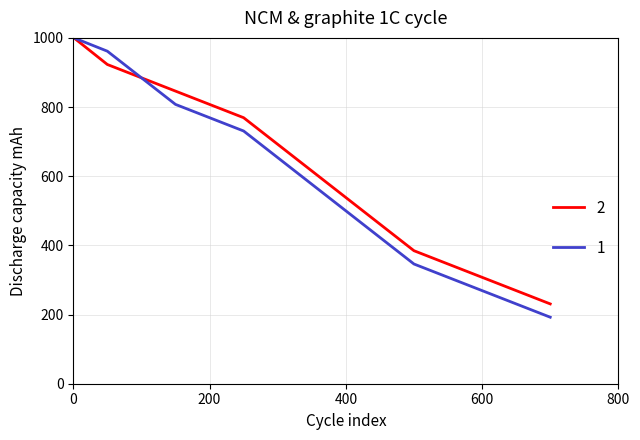

What is the highest value of the 2 series?

1000.0